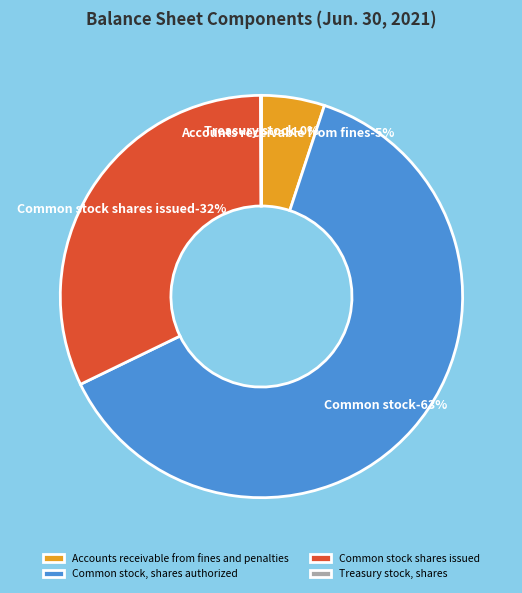

What percentage do Common stock shares issued and Common stock, shares authorized together represent?

94.9%